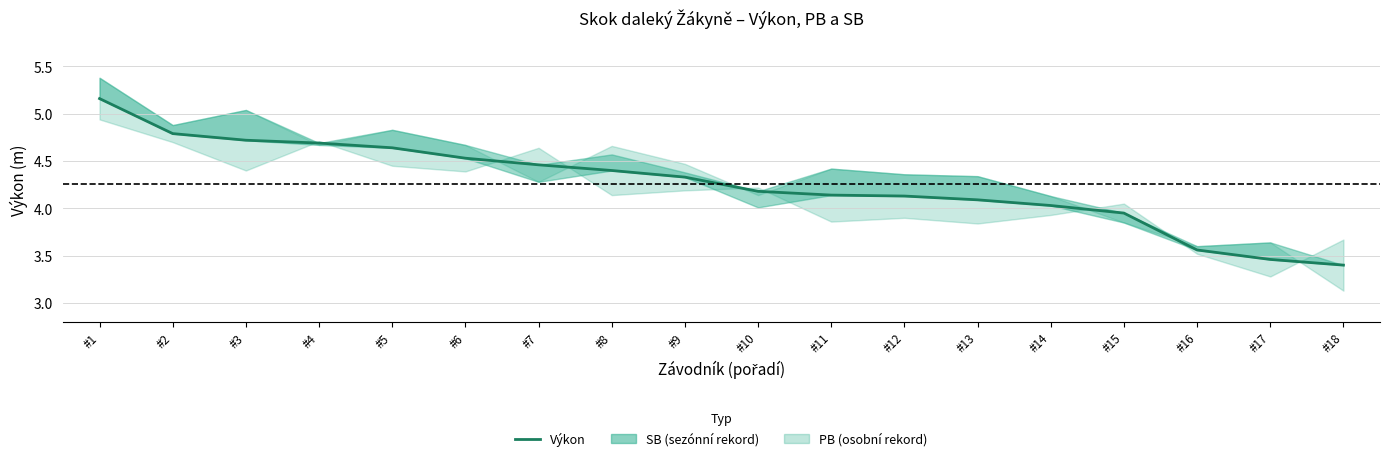

Read the value at #14.

4.0